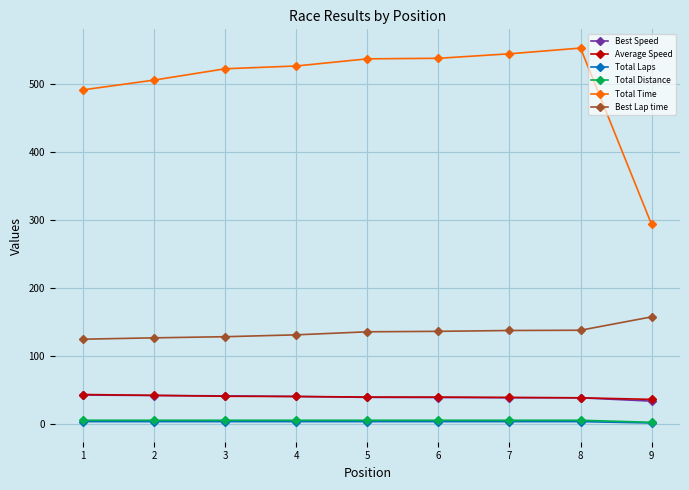

Which series has the widest spread of values?

Total Time